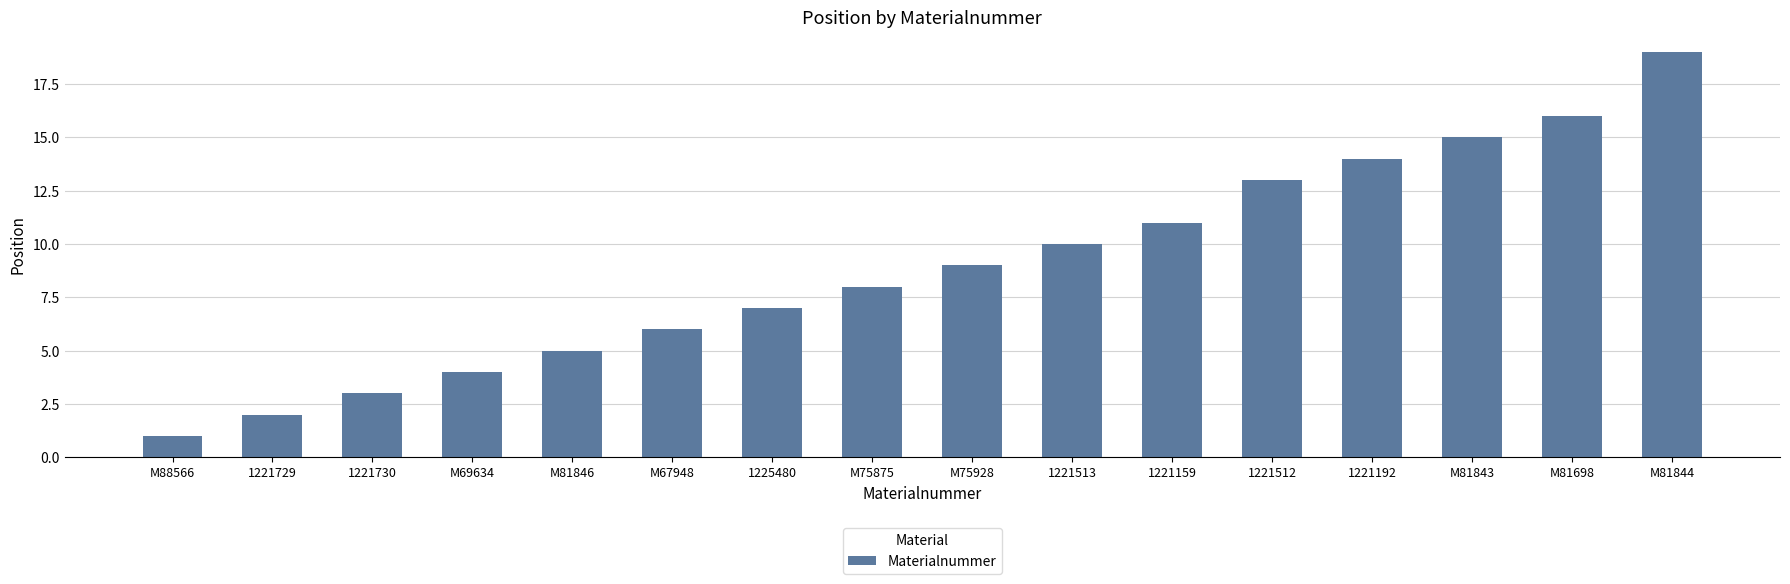

List the labels in order of value, smallest first.

M88566, 1221729, 1221730, M69634, M81846, M67948, 1225480, M75875, M75928, 1221513, 1221159, 1221512, 1221192, M81843, M81698, M81844